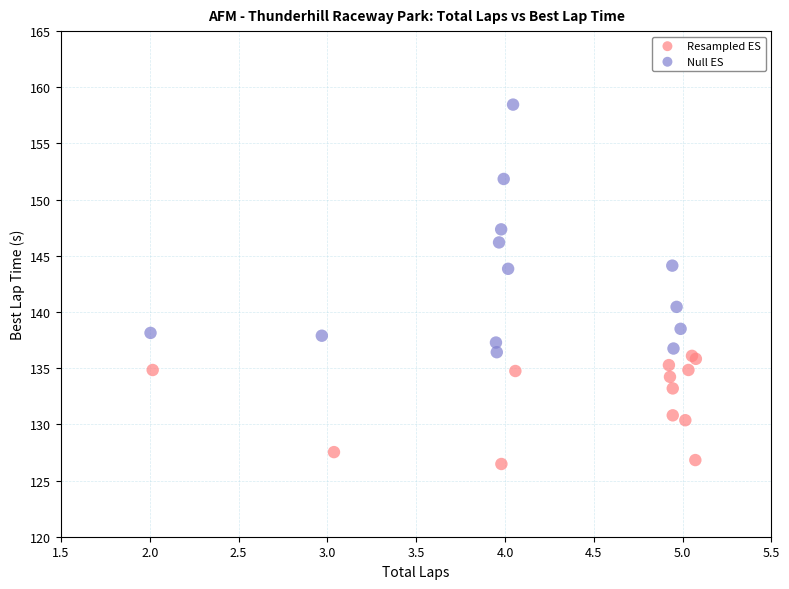

Which series has the widest spread of Y values?

Null ES